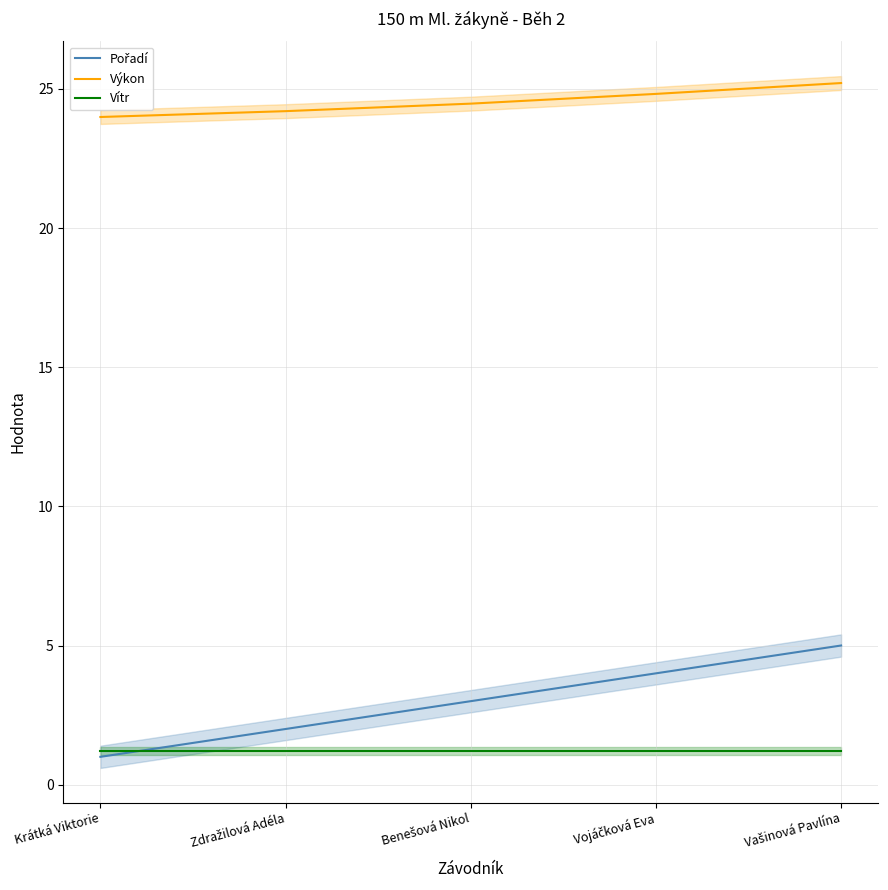

Rank the series at Benešová Nikol from highest to lowest value.

Výkon, Pořadí, Vítr